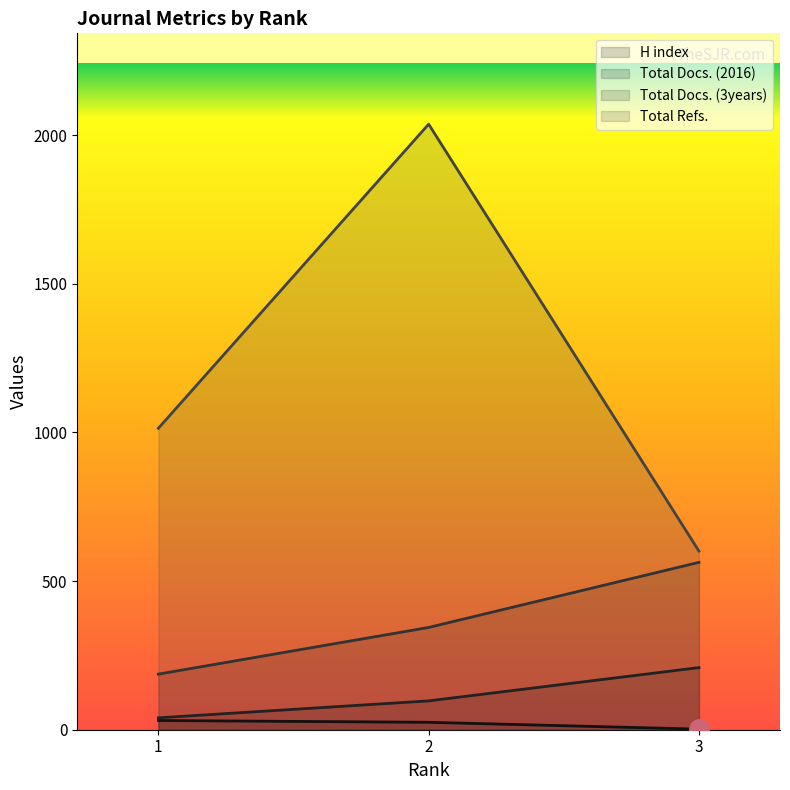

Is it true that Total Docs. (3years) equals 344 at 2?

True